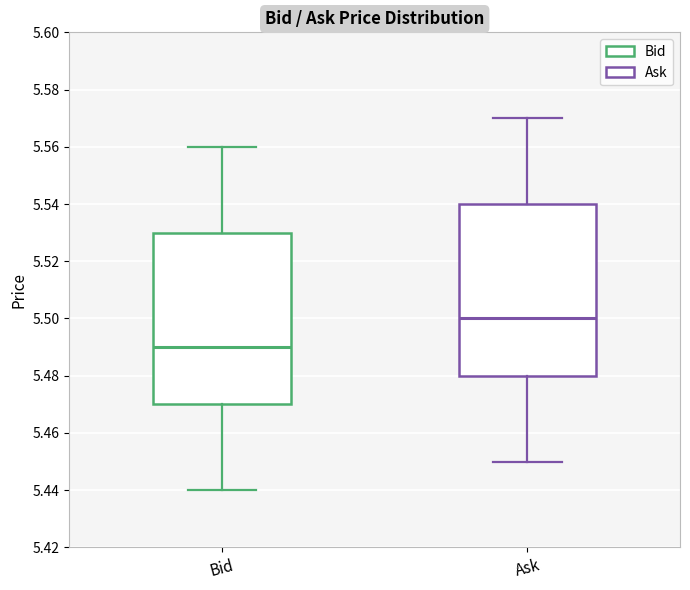

Reading left to right, read every box against the y-axis: the position of its median line, the range the box covers, and the ends of its whiskers. The values are not printed on the chart, so give them approximately, as read against the axis.

Bid: median 5.49, box 5.47 to 5.53, whiskers 5.44 to 5.56
Ask: median 5.50, box 5.48 to 5.54, whiskers 5.45 to 5.57